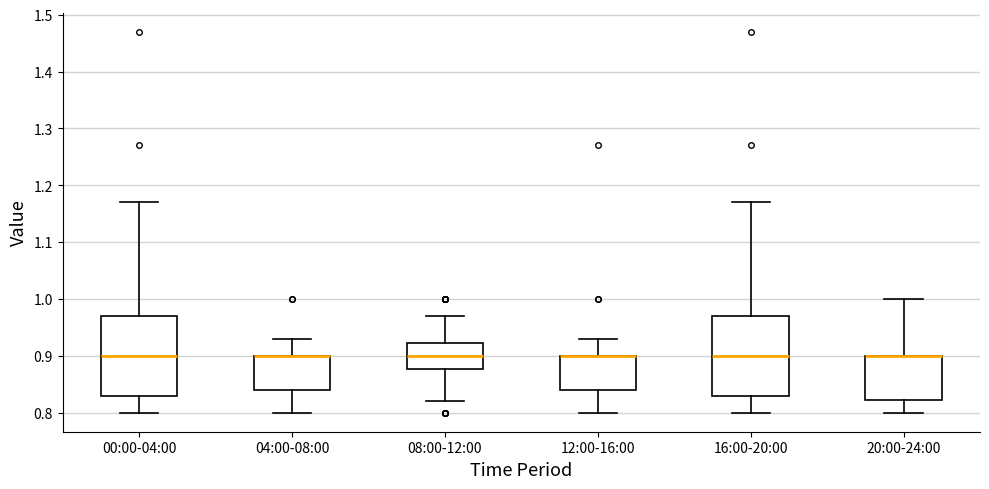

Reading left to right, transcribe this box plot: for each box, give where its median line is, the range the box spans, and where its two whiskers end, as read against the y-axis. The values are not printed on the chart, so give them approximately, as read against the axis.

00:00-04:00: median 0.90, box 0.83 to 0.97, whiskers 0.80 to 1.17
04:00-08:00: median 0.90 (drawn on the box's upper edge), box 0.84 to 0.90, whiskers 0.80 to 0.93
08:00-12:00: median 0.90, box 0.88 to 0.92, whiskers 0.82 to 0.97
12:00-16:00: median 0.90 (drawn on the box's upper edge), box 0.84 to 0.90, whiskers 0.80 to 0.93
16:00-20:00: median 0.90, box 0.83 to 0.97, whiskers 0.80 to 1.17
20:00-24:00: median 0.90 (drawn on the box's upper edge), box 0.82 to 0.90, whiskers 0.80 to 1.00